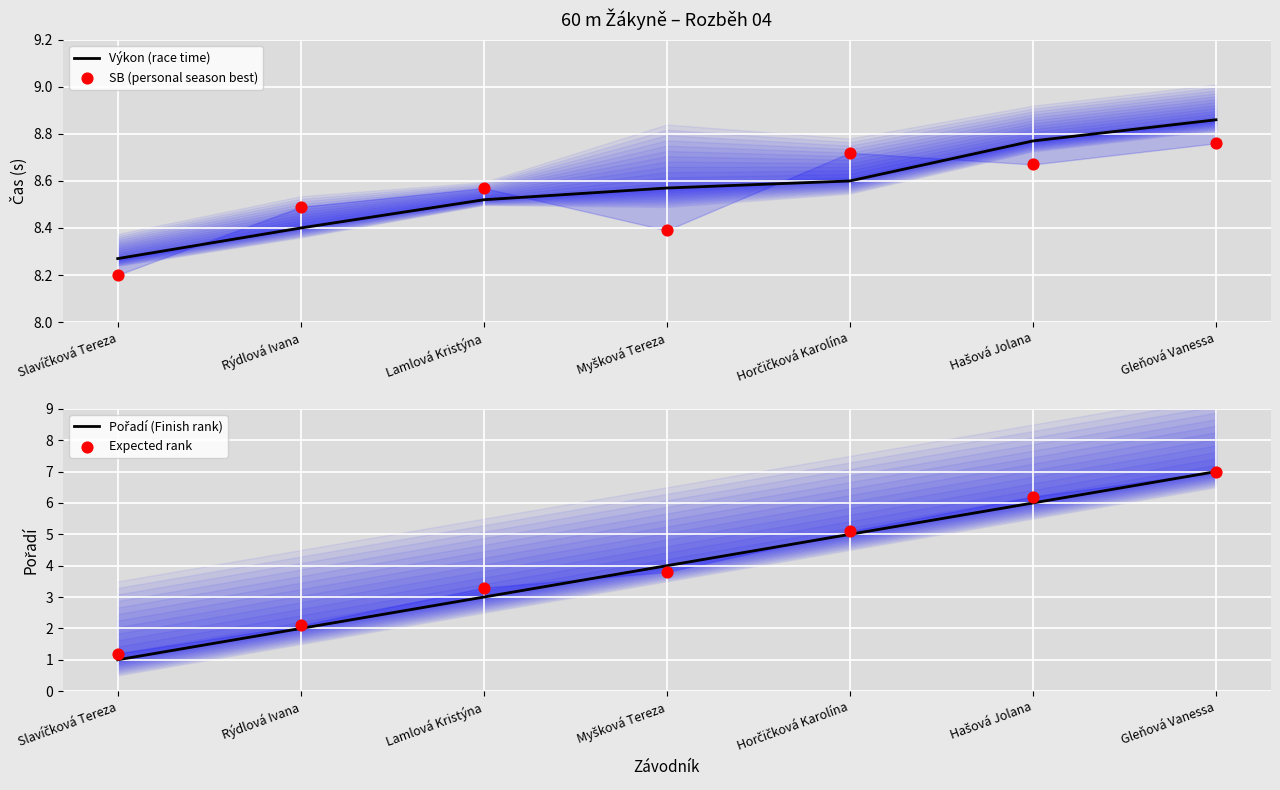

At which category is the sum across all series the highest?

Gleňová Vanessa